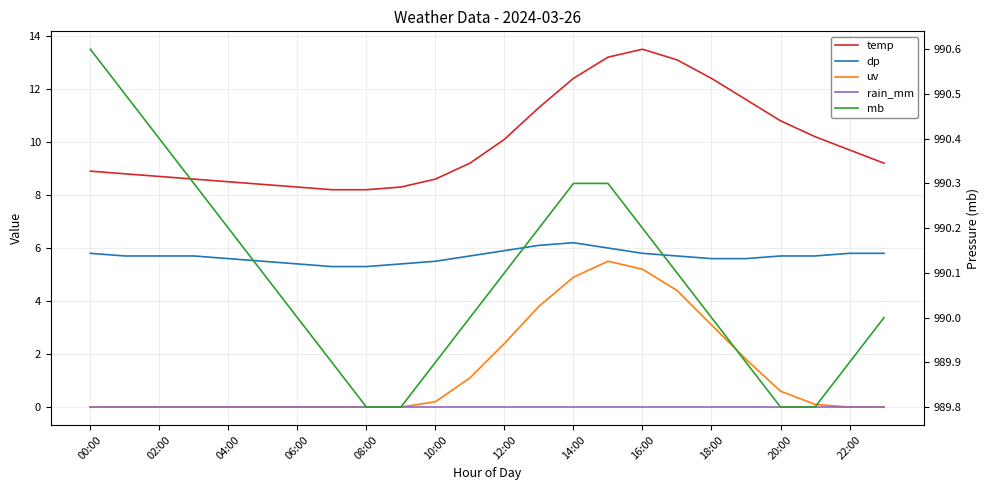

Reading left to right, extract all data points from this chart.

temp: 8.9	8.8	8.7	8.6	8.5	8.4	8.3	8.2	8.2	8.3	8.6	9.2	10.1	11.3	12.4	13.2	13.5	13.1	12.4	11.6	10.8	10.2	9.7	9.2
dp: 5.8	5.7	5.7	5.7	5.6	5.5	5.4	5.3	5.3	5.4	5.5	5.7	5.9	6.1	6.2	6.0	5.8	5.7	5.6	5.6	5.7	5.7	5.8	5.8
uv: 0.0	0.0	0.0	0.0	0.0	0.0	0.0	0.0	0.0	0.0	0.2	1.1	2.4	3.8	4.9	5.5	5.2	4.4	3.1	1.8	0.6	0.1	0.0	0.0
rain_mm: 0.0	0.0	0.0	0.0	0.0	0.0	0.0	0.0	0.0	0.0	0.0	0.0	0.0	0.0	0.0	0.0	0.0	0.0	0.0	0.0	0.0	0.0	0.0	0.0
mb: 990.6	990.5	990.4	990.3	990.2	990.1	990.0	989.9	989.8	989.8	989.9	990.0	990.1	990.2	990.3	990.3	990.2	990.1	990.0	989.9	989.8	989.8	989.9	990.0